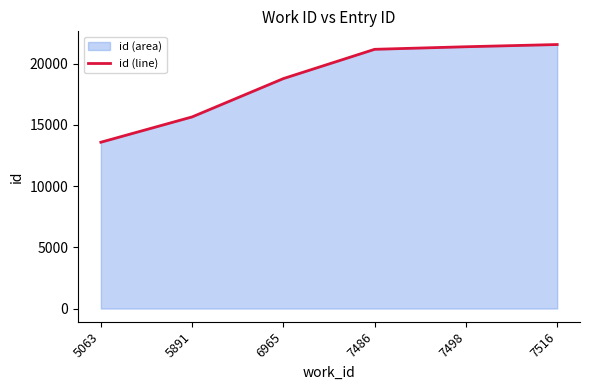

What is the minimum value shown in the chart?

13580